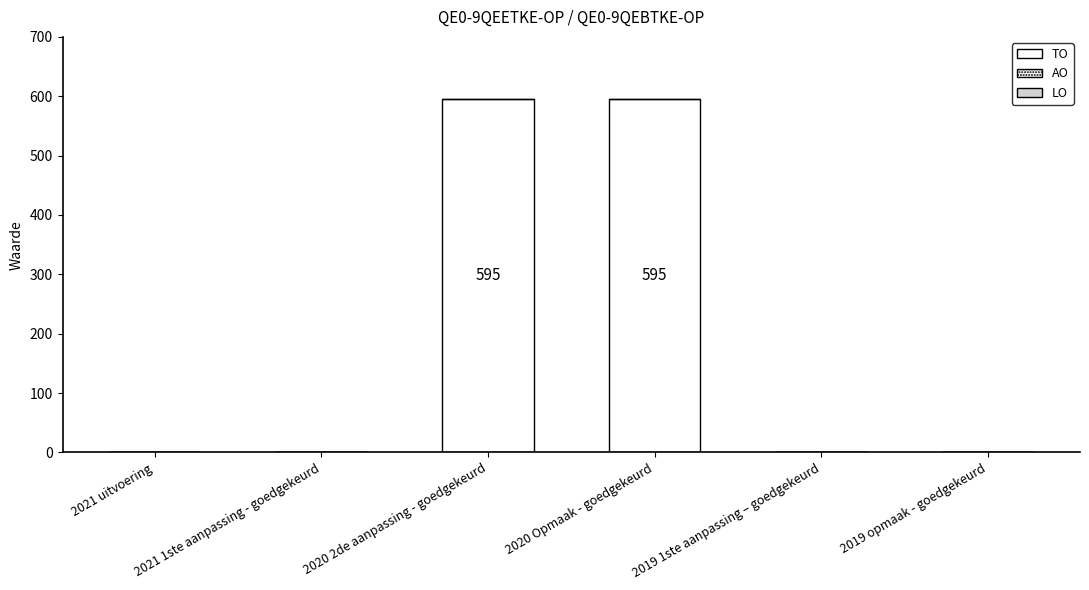

Reading left to right, what are all the values shown in this chart?

AO: 2021 uitvoering=0	2021 1ste aanpassing - goedgekeurd=0	2020 2de aanpassing - goedgekeurd=0	2020 Opmaak - goedgekeurd=0	2019 1ste aanpassing – goedgekeurd=0	2019 opmaak - goedgekeurd=0
TO: 2021 uitvoering=0	2021 1ste aanpassing - goedgekeurd=0	2020 2de aanpassing - goedgekeurd=595	2020 Opmaak - goedgekeurd=595	2019 1ste aanpassing – goedgekeurd=0	2019 opmaak - goedgekeurd=0
LO: 2021 uitvoering=0	2021 1ste aanpassing - goedgekeurd=0	2020 2de aanpassing - goedgekeurd=0	2020 Opmaak - goedgekeurd=0	2019 1ste aanpassing – goedgekeurd=0	2019 opmaak - goedgekeurd=0